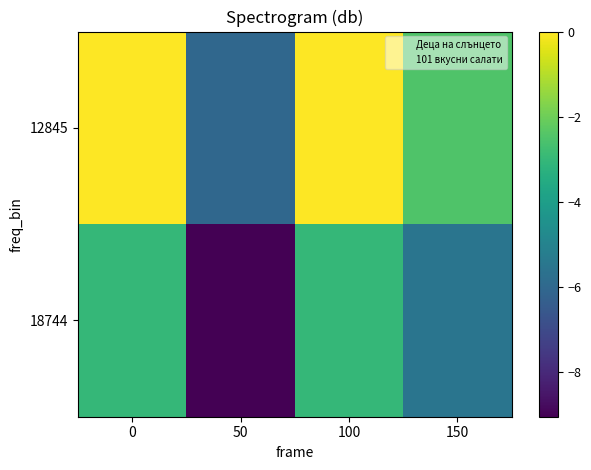

How many data points does each series have?

4